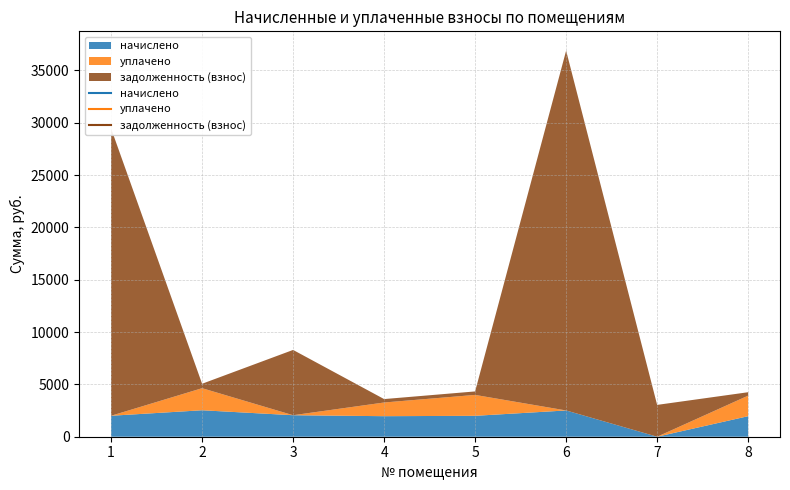

True or false: уплачено has a value of 1104.8 at 3.

False